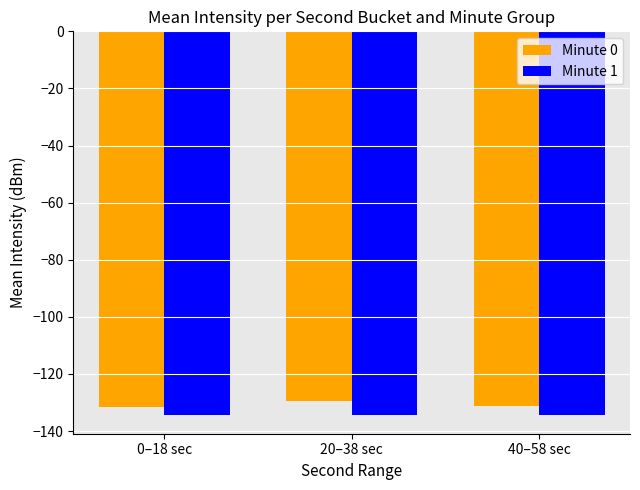

True or false: Minute 0 has a value of -131.6 at 0–18 sec.

True